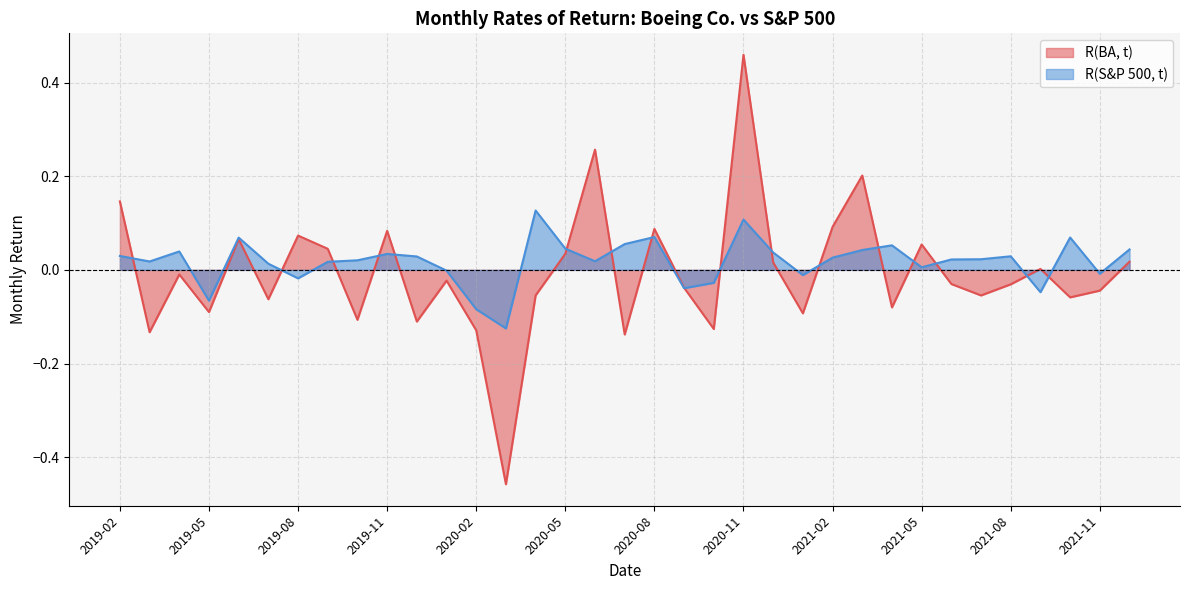

Between 2020-07 and 2020-08, which series saw the biggest shift?

R(BA, t)